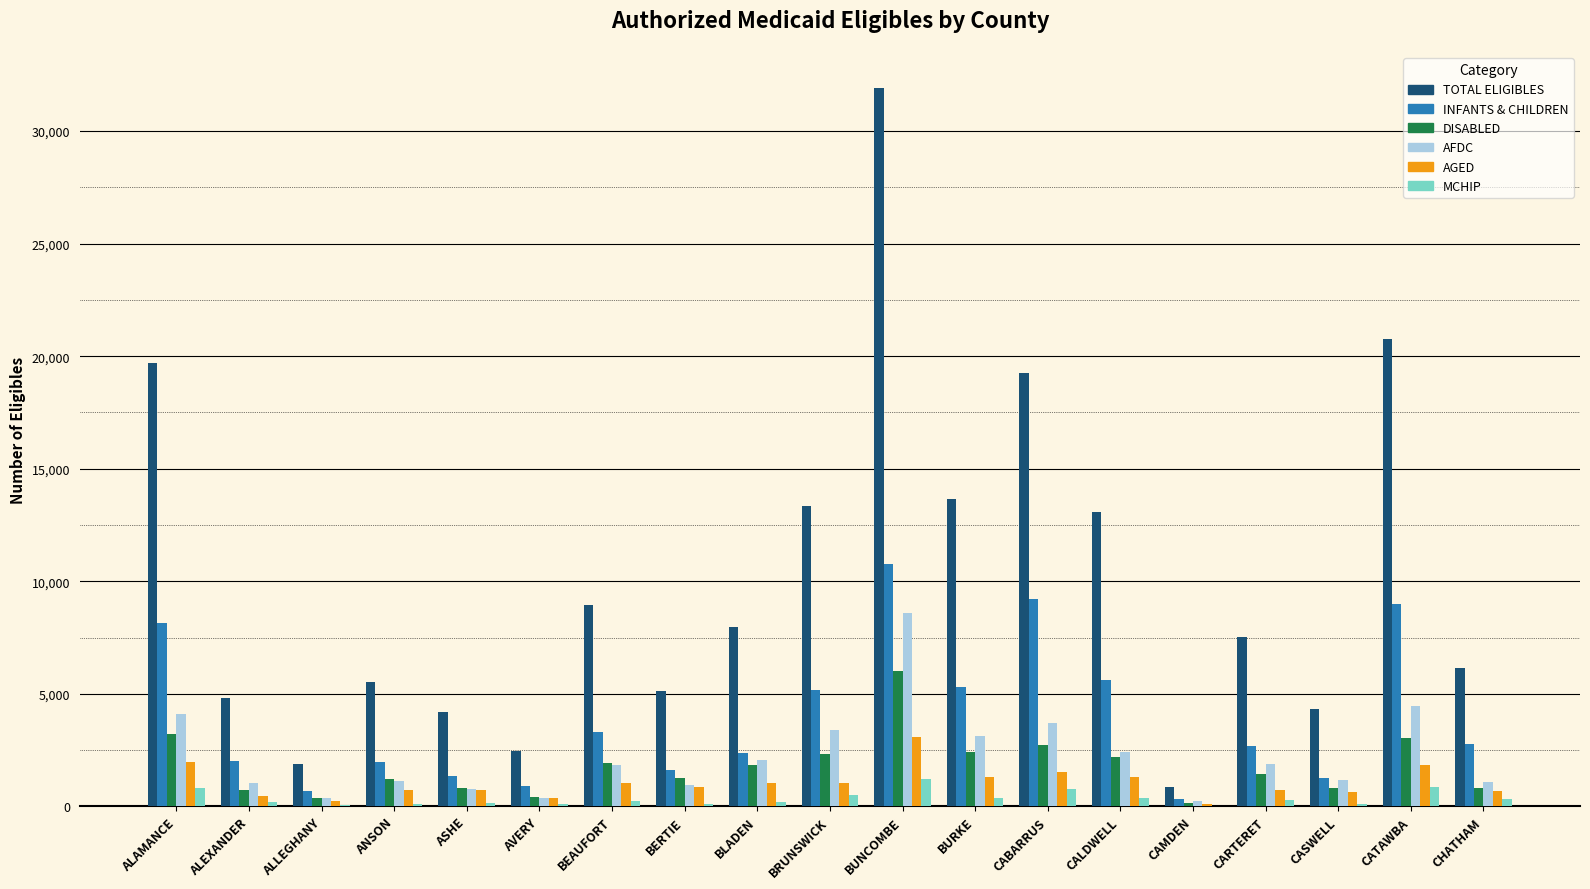

What is the maximum value for INFANTS & CHILDREN?

10763